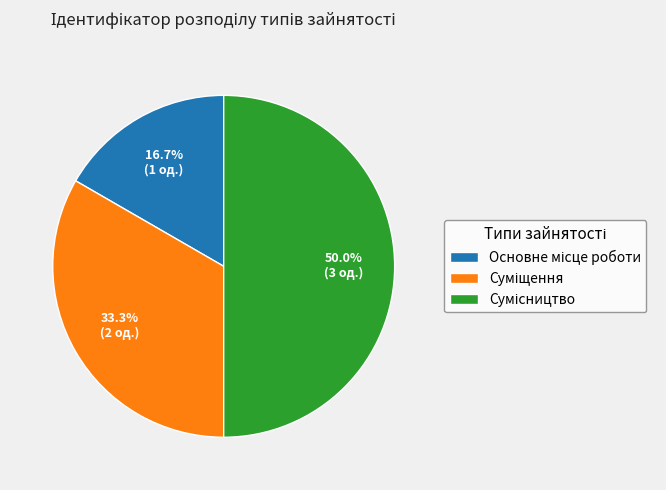

Rank the categories by value from lowest to highest.

Основне місце роботи, Суміщення, Сумісництво